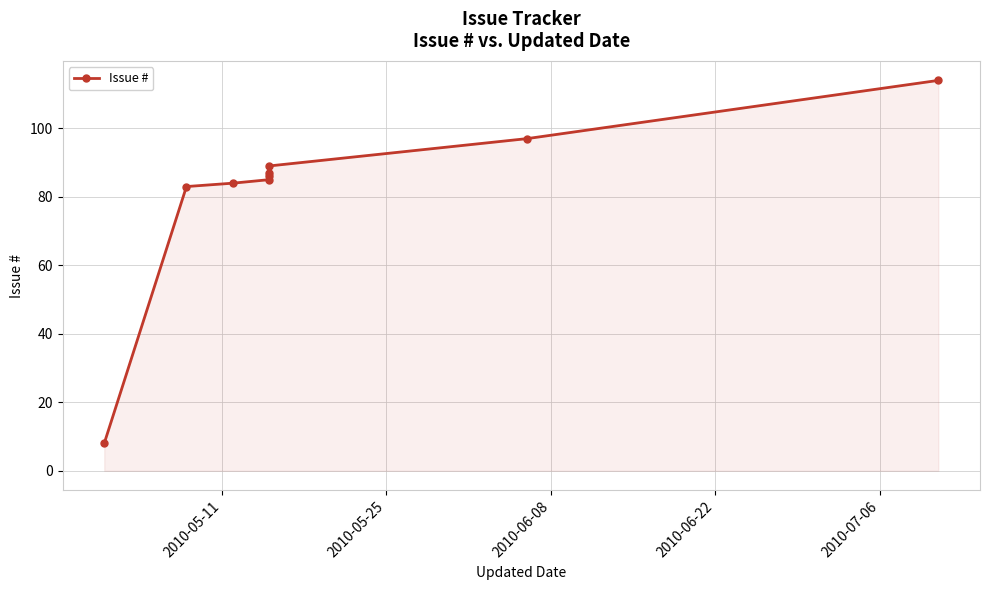

How many values are below 86?

4